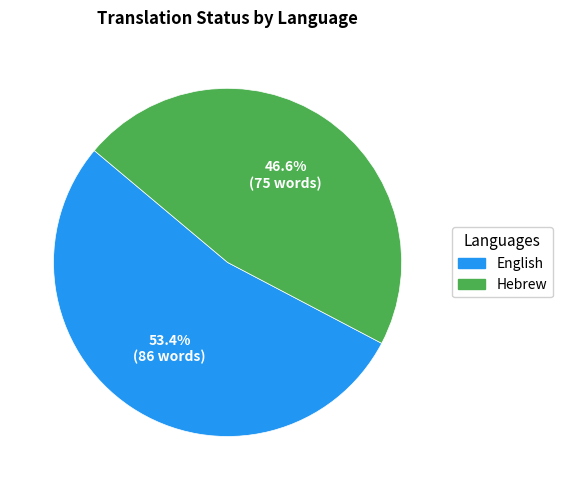

What is the ratio of the value at English to the value at Hebrew?

1.1